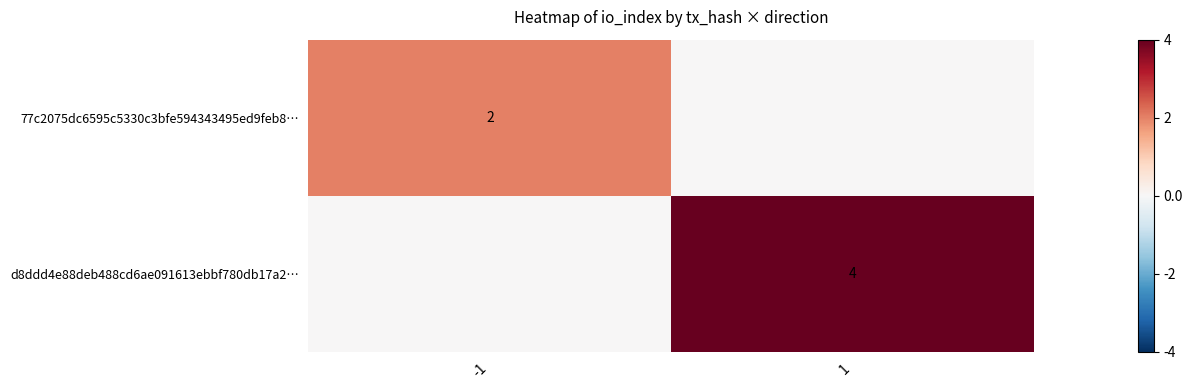

True or false: d8ddd4e88deb488cd6ae091613ebbf780db17a2… has a value of 4 at 1.

True